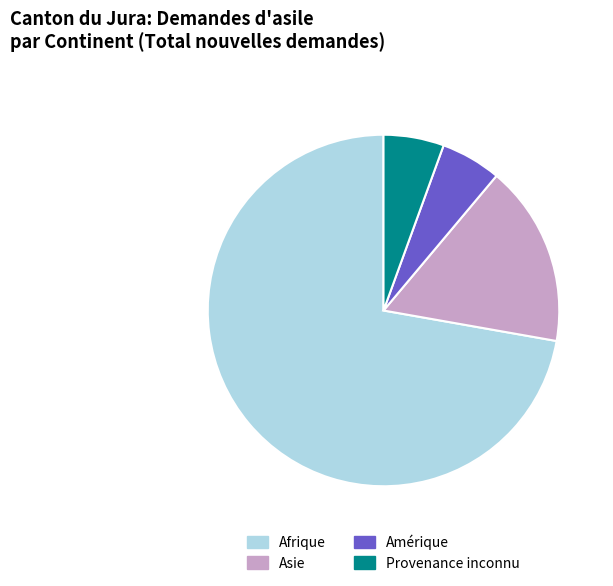

True or false: Afrique accounts for 72% of the total.

True